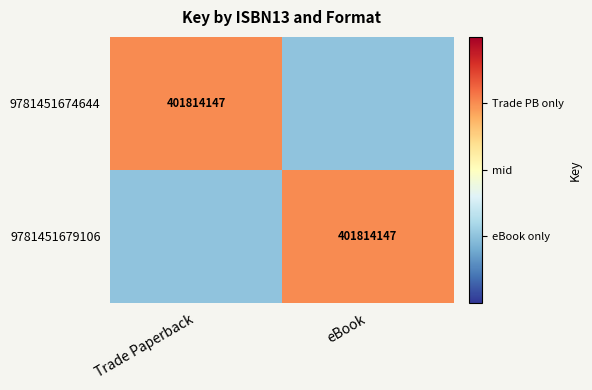

The 9781451679106 series shows 401814147 at eBook. True or false?

True